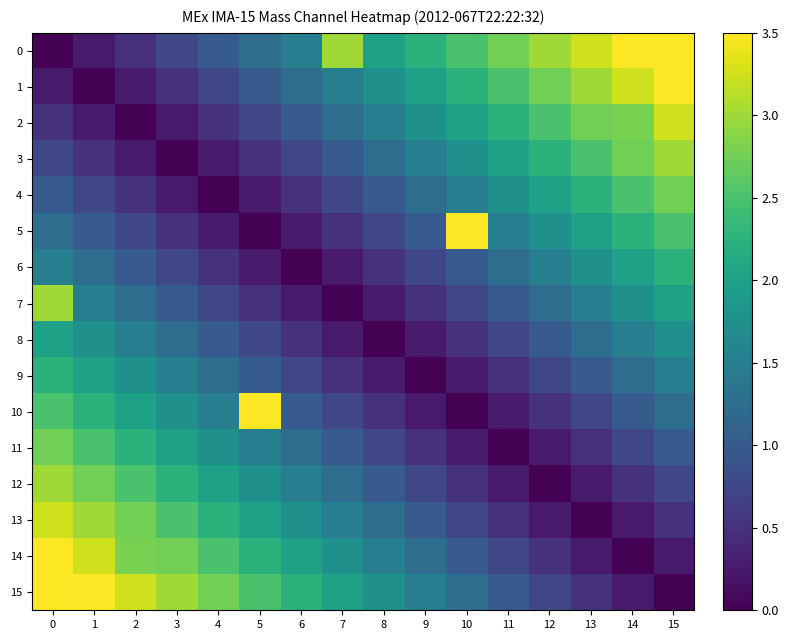

List the series in order of their peak value, lowest first.

8, 6, 9, 4, 11, 3, 7, 12, 2, 13, 1, 5, 10, 14, 0, 15